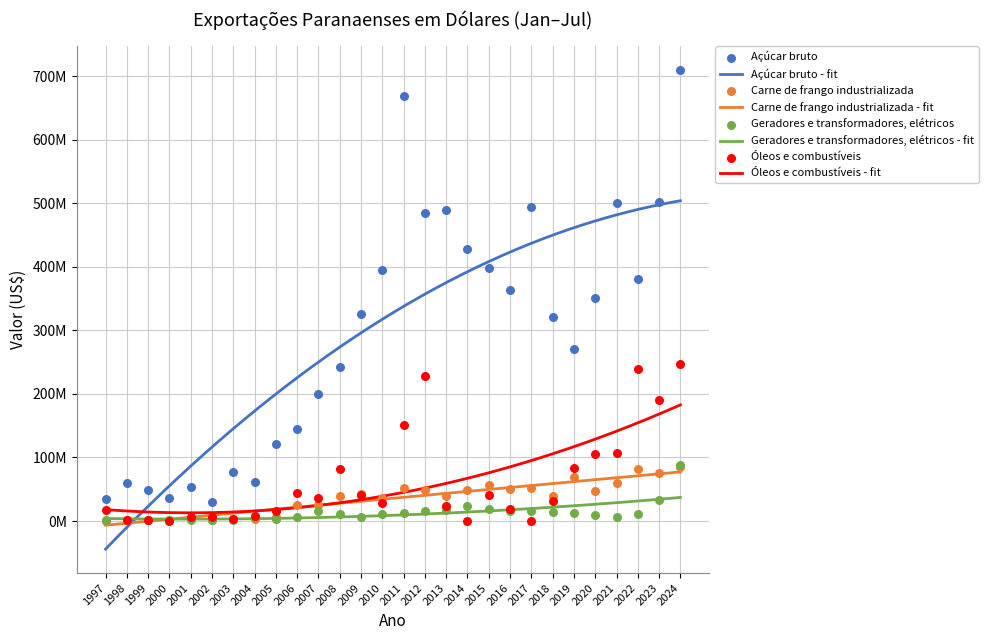

What are all the series names shown in the legend?

Açúcar bruto, Carne de frango industrializada, Geradores e transformadores, elétricos, Óleos e combustíveis